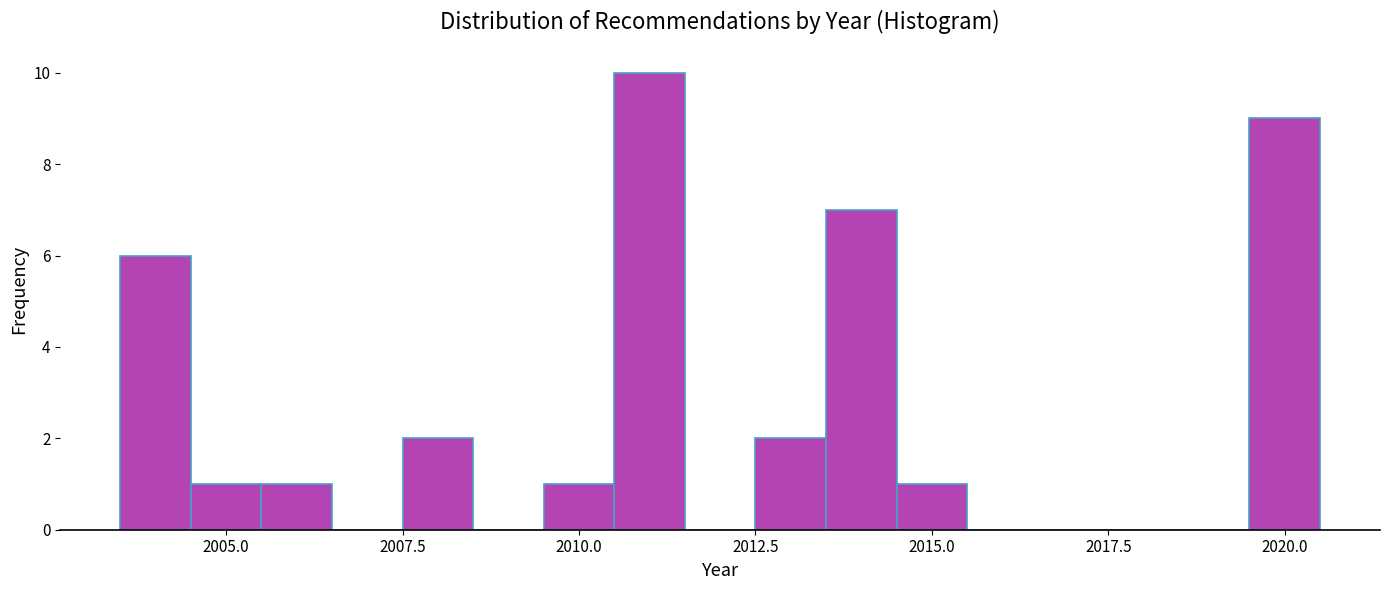

Around what value on the x-axis is the tallest bar? Give the approximate position of its centre, as read against the axis.

2011.0